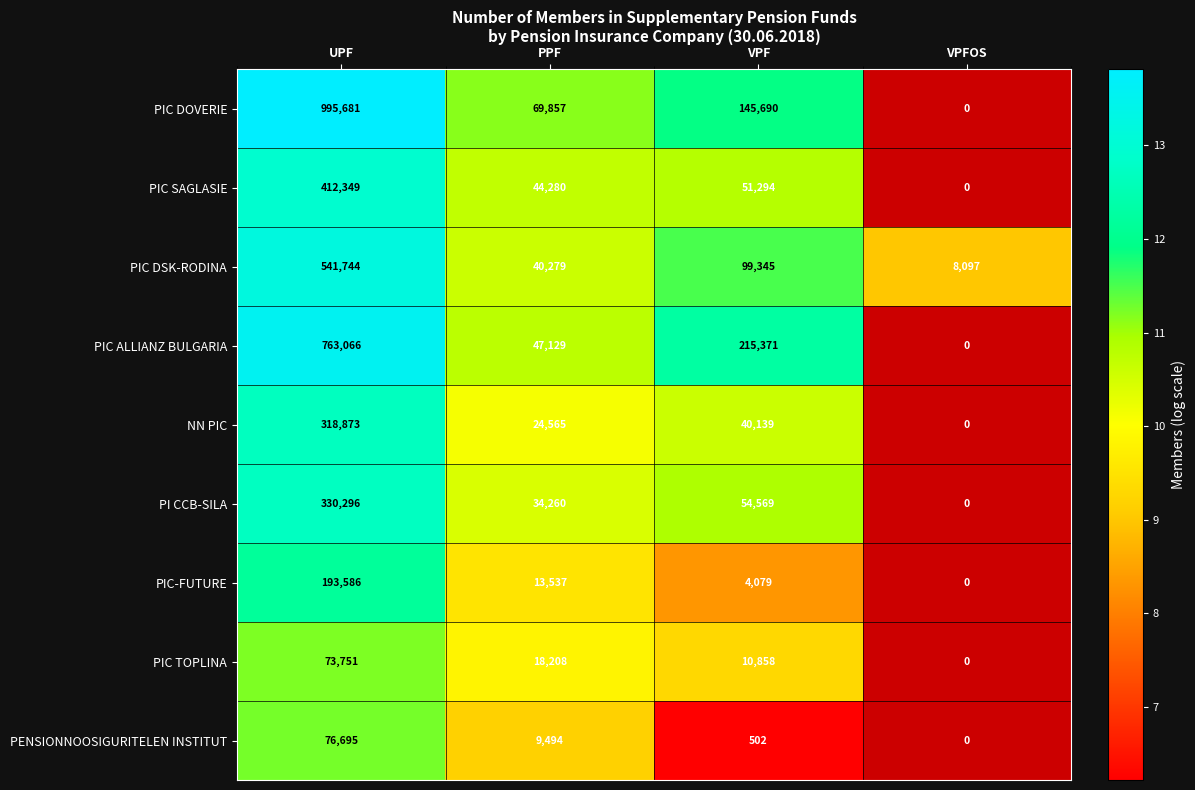

Is it true that PIC DSK-RODINA equals 332332 at UPF?

False